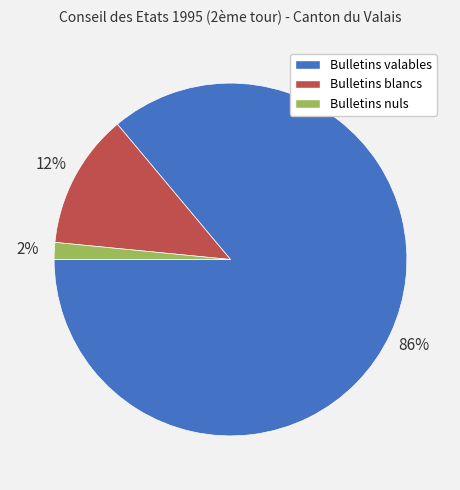

Combined, do Bulletins valables and Bulletins nuls account for over 50%?

Yes